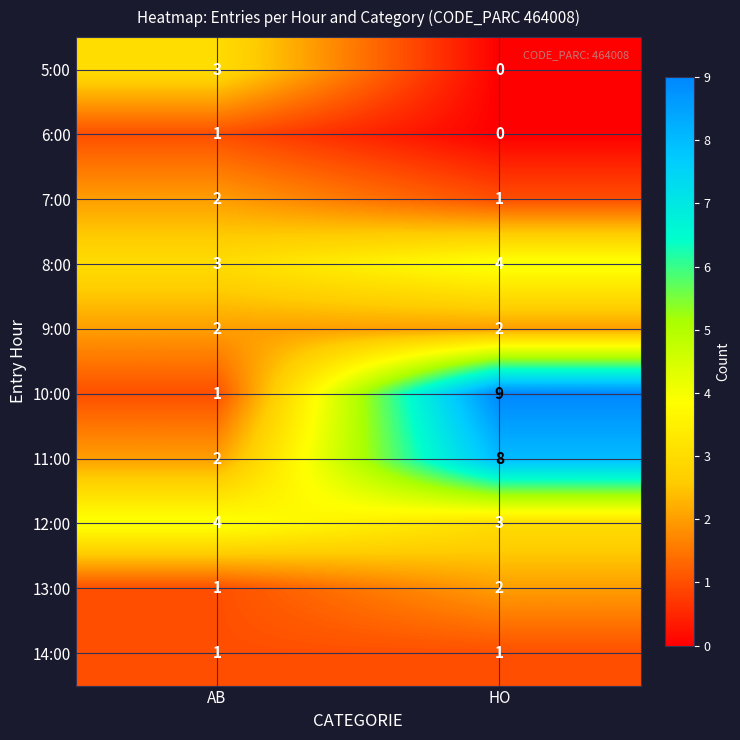

At which category is the sum across all series the highest?

HO